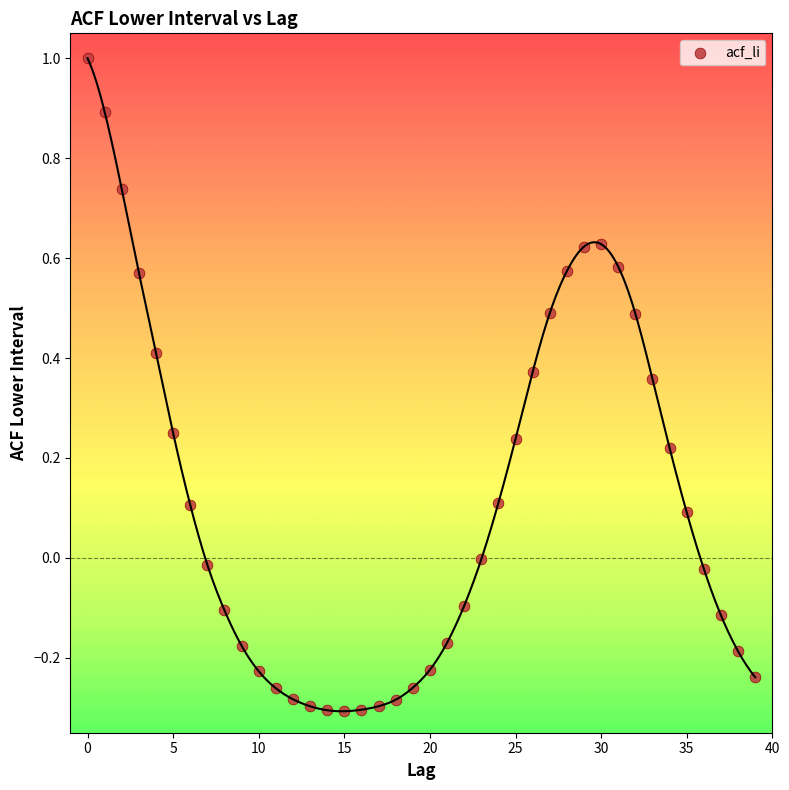

What is the range of Y values (max minus min)?

1.3